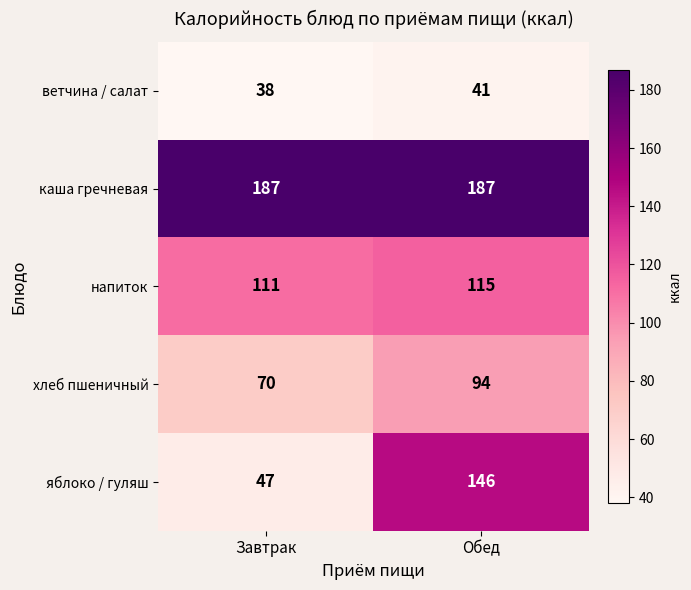

What is the lowest value of the напиток series?

111